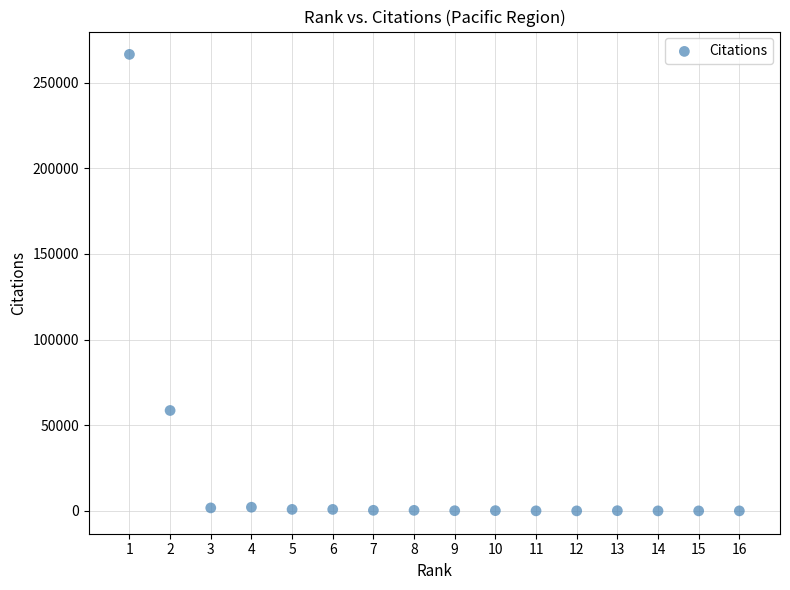

What is the range of Y values (max minus min)?

266482